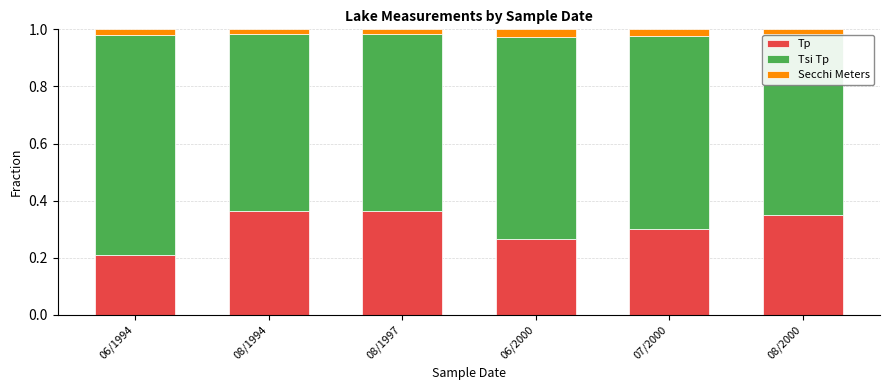

True or false: Tp has a value of 0.1 at 08/2000.

False